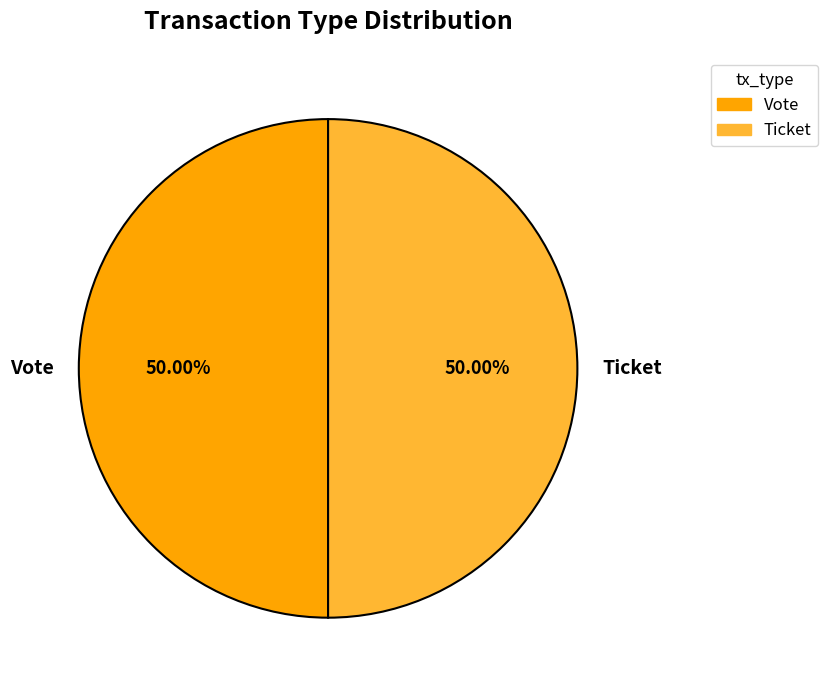

Approximately how many times larger is the value at Ticket compared to Vote?

1.0